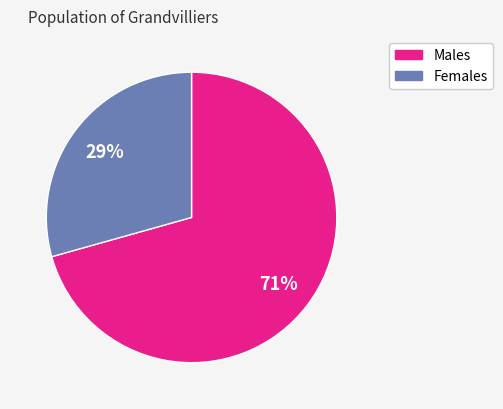

How many segments does this pie chart have?

2